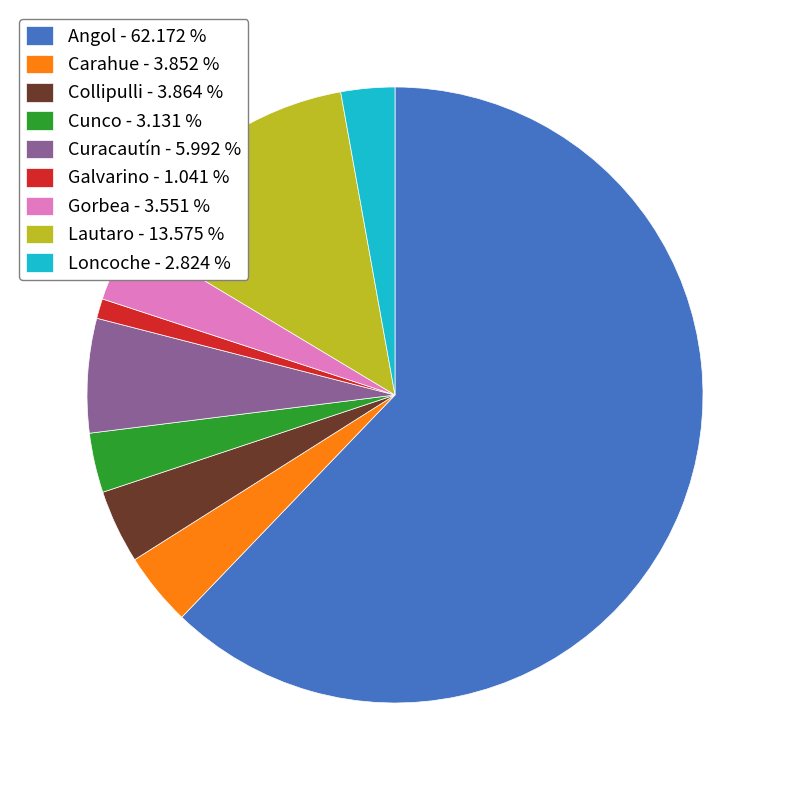

What is the ratio of the value at Gorbea - 3.551 % to the value at Galvarino - 1.041 %?

3.4